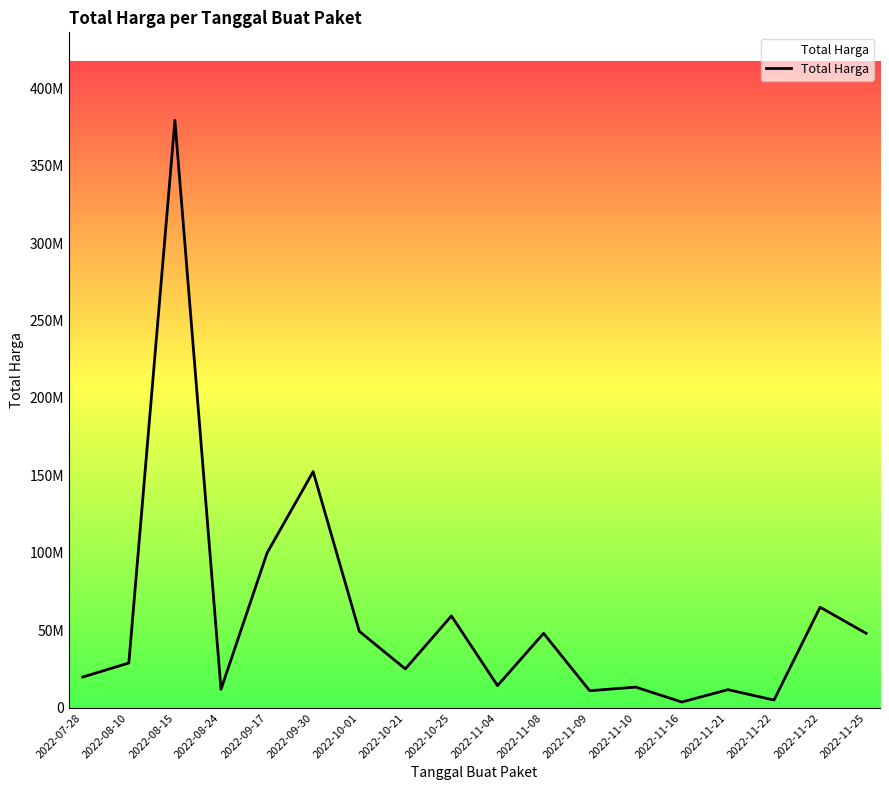

Does the chart have visible grid lines?

No